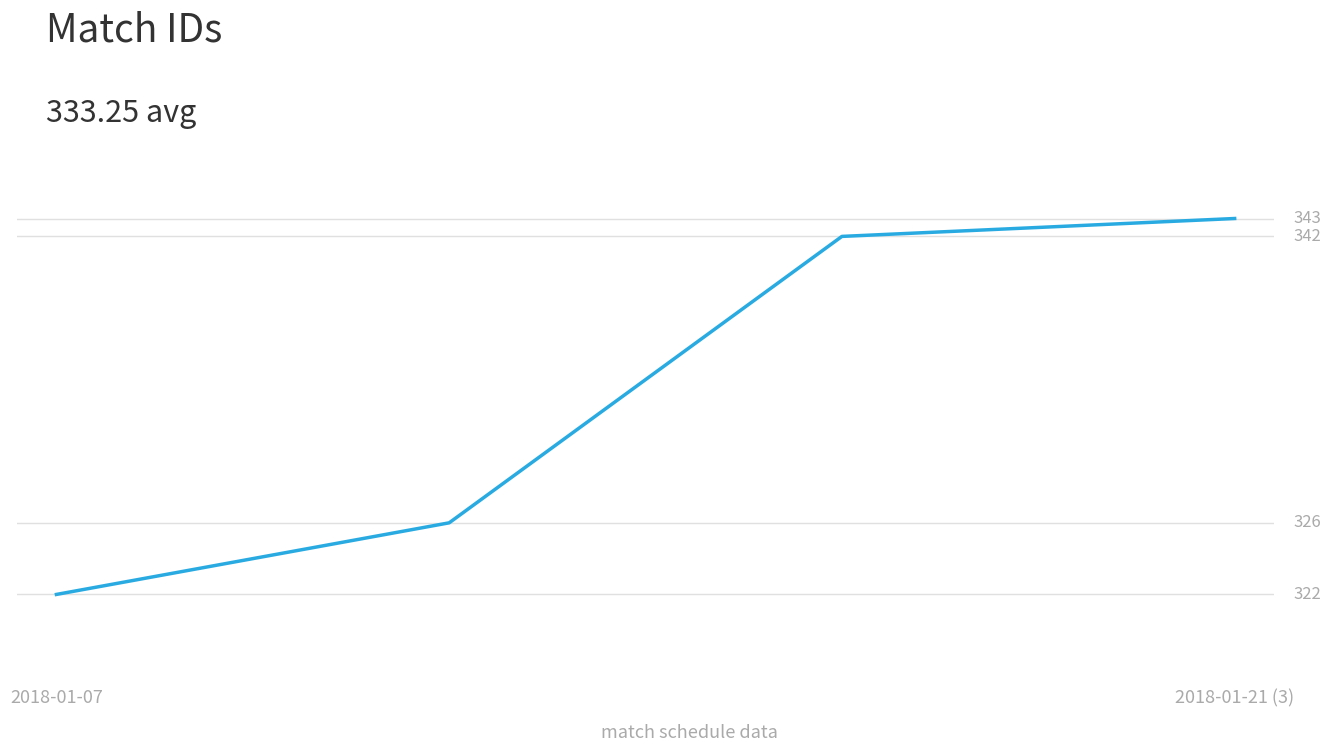

What is the minimum value shown in the chart?

322